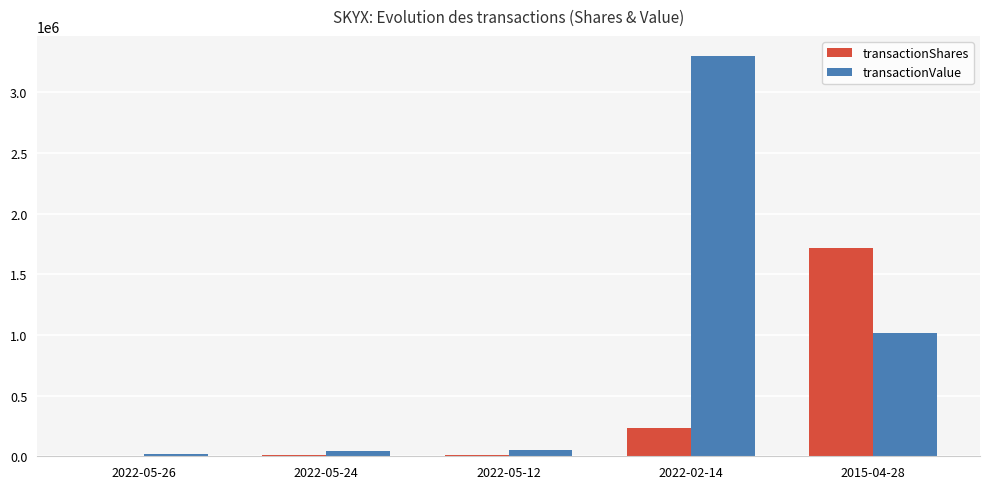

Which label corresponds to the largest value in the chart?

2022-02-14